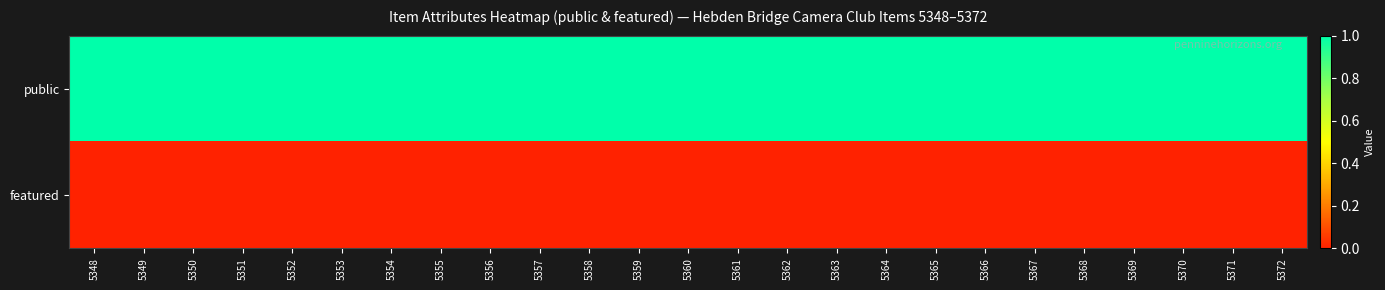

Rank the series at 5369 from lowest to highest value.

featured, public